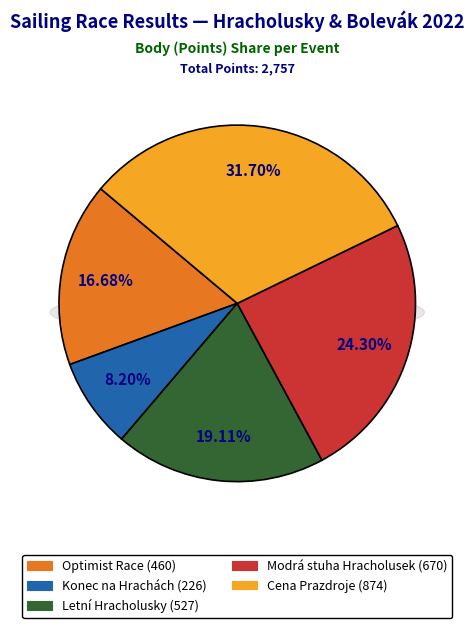

Is Letní Hracholusky the majority of the pie?

No